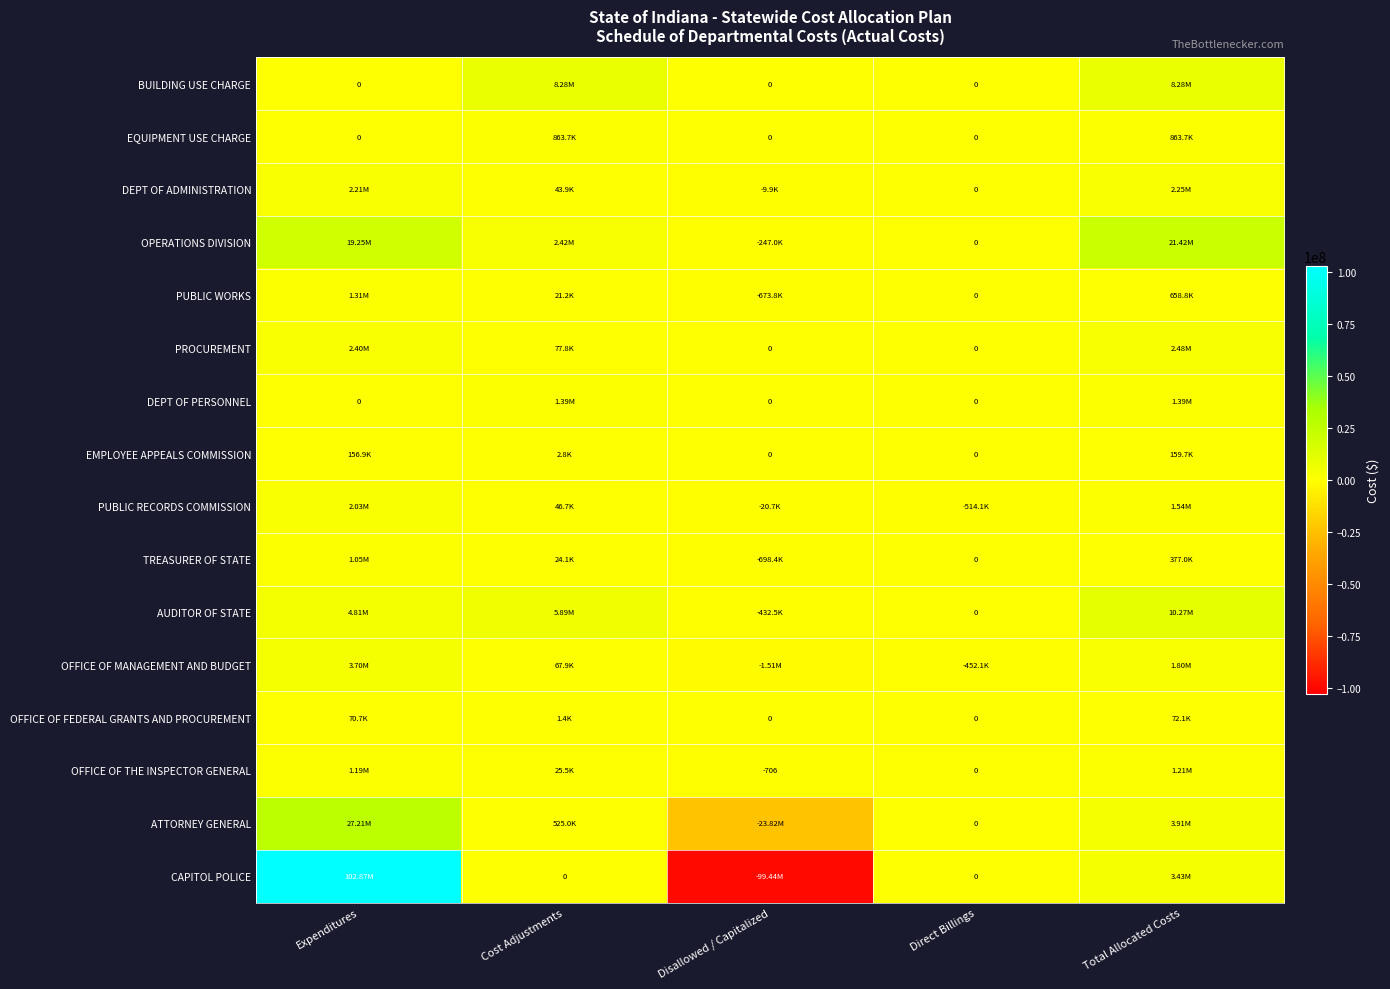

Rank the categories by OFFICE OF FEDERAL GRANTS AND PROCUREMENT value from highest to lowest.

Total Allocated Costs, Expenditures, Cost Adjustments, Disallowed / Capitalized, Direct Billings